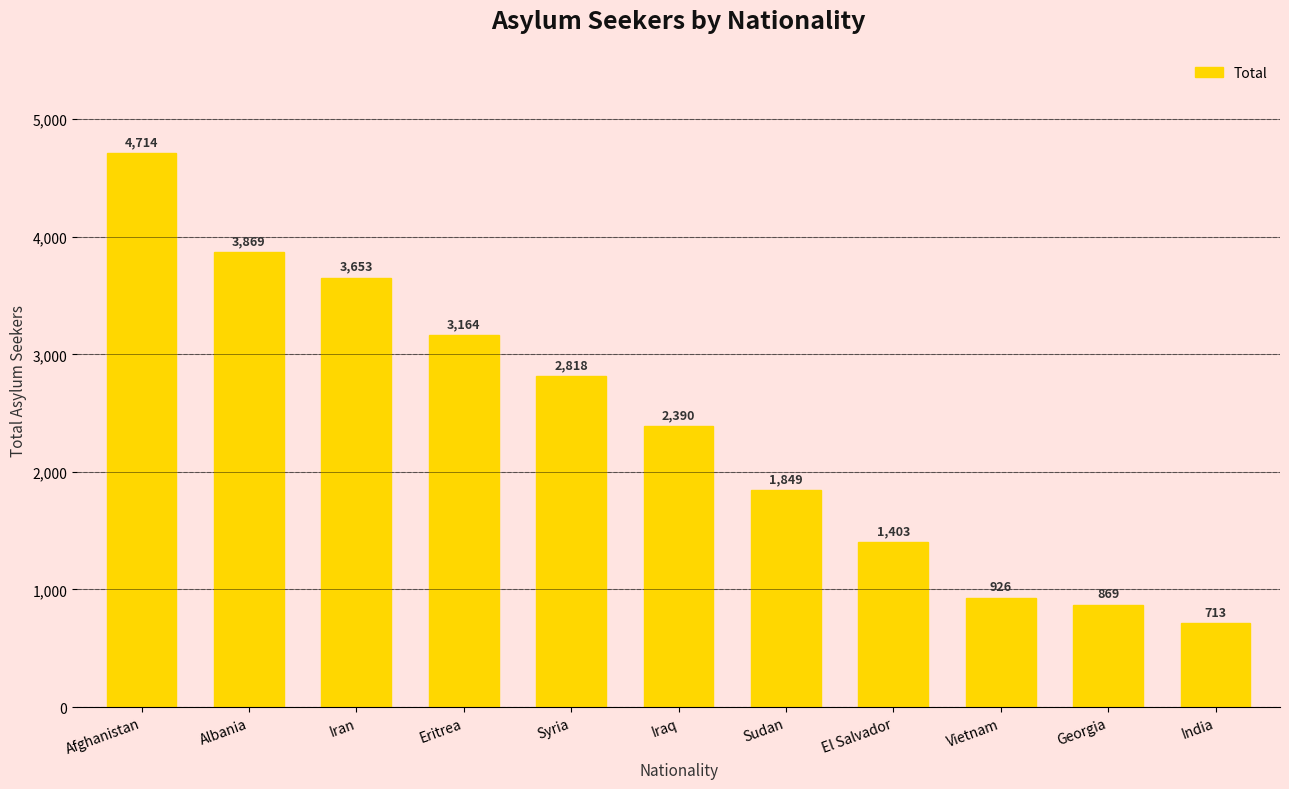

What position from the left is El Salvador?

8